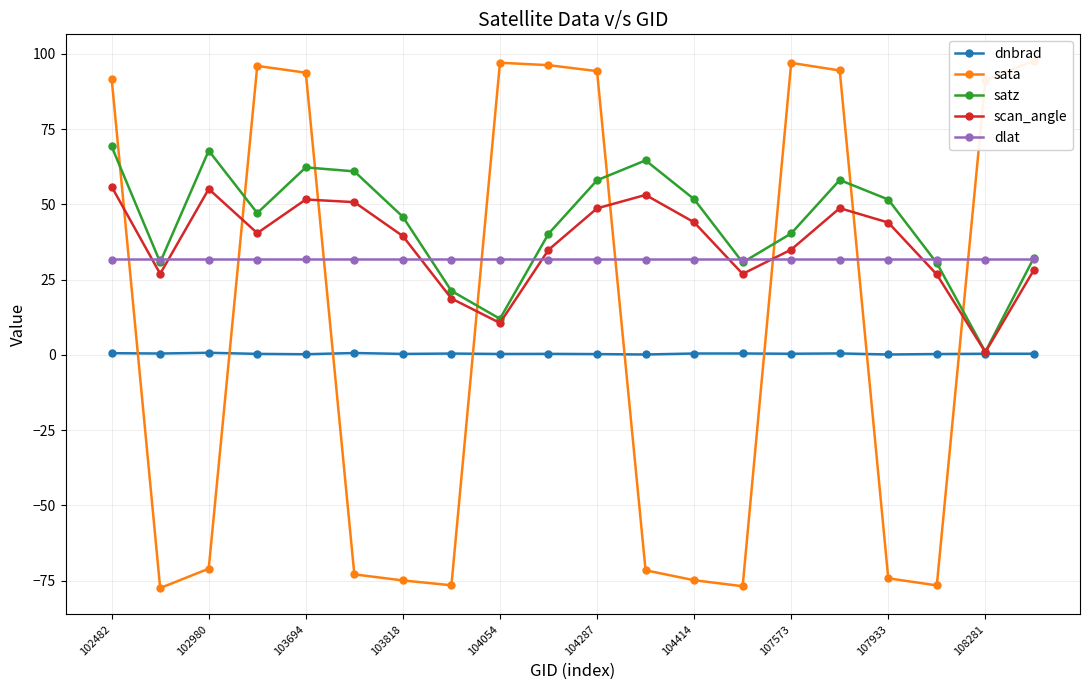

True or false: satz and dnbrad intersect in this chart.

False